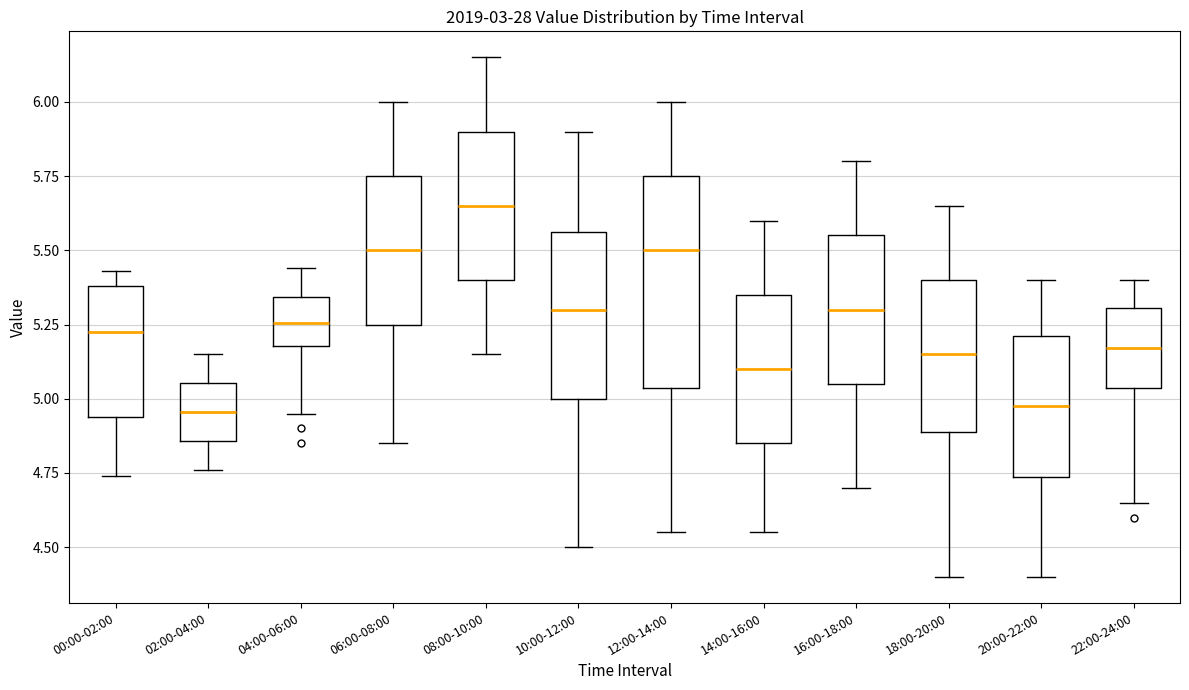

Comparing the boxes themselves (not the whiskers), which one is the tallest?

12:00-14:00